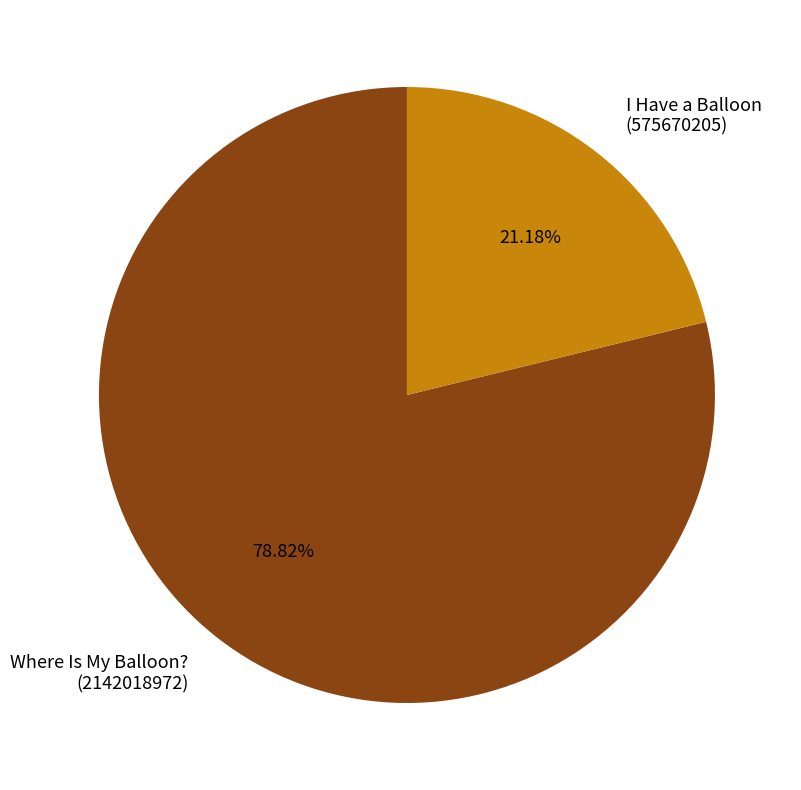

Is there a majority slice in this chart?

Yes